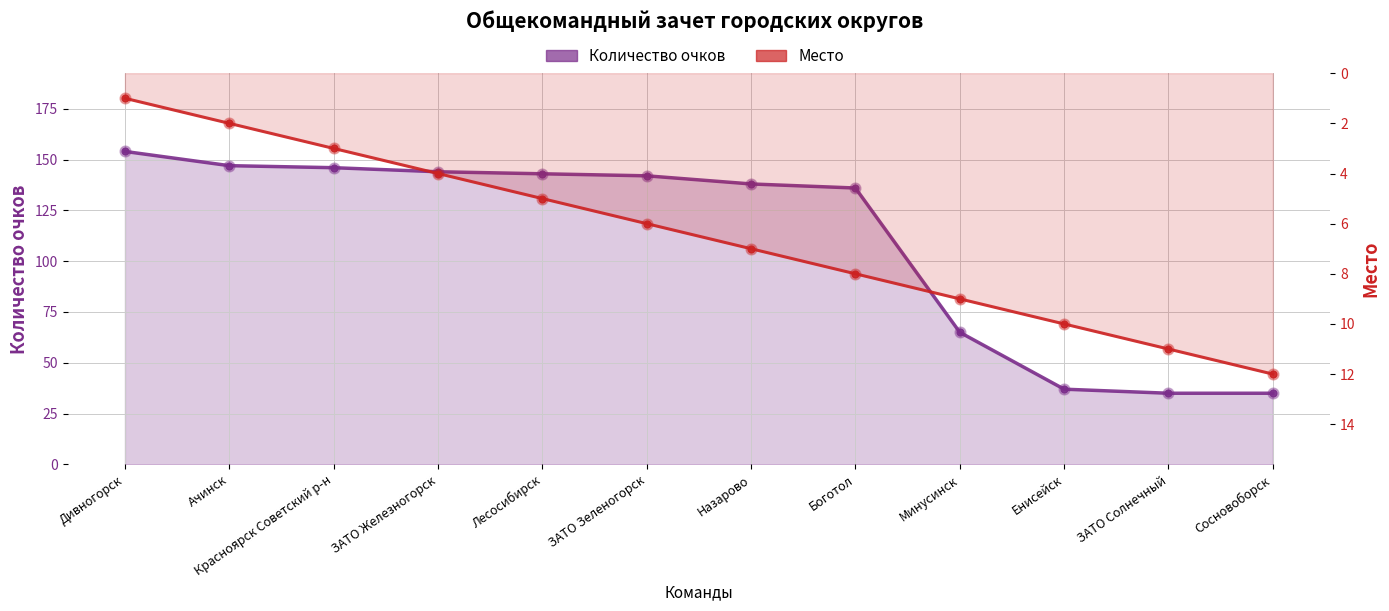

At how many categories does at least one series exceed 109?

8